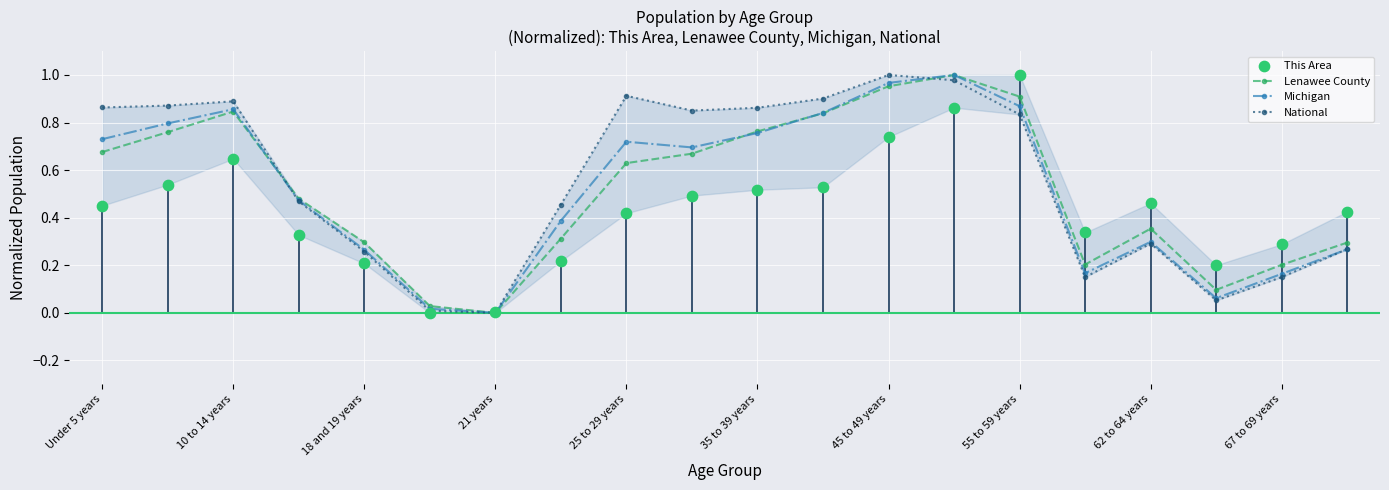

What are all the series names shown in the legend?

Lenawee County, Michigan, National, This Area